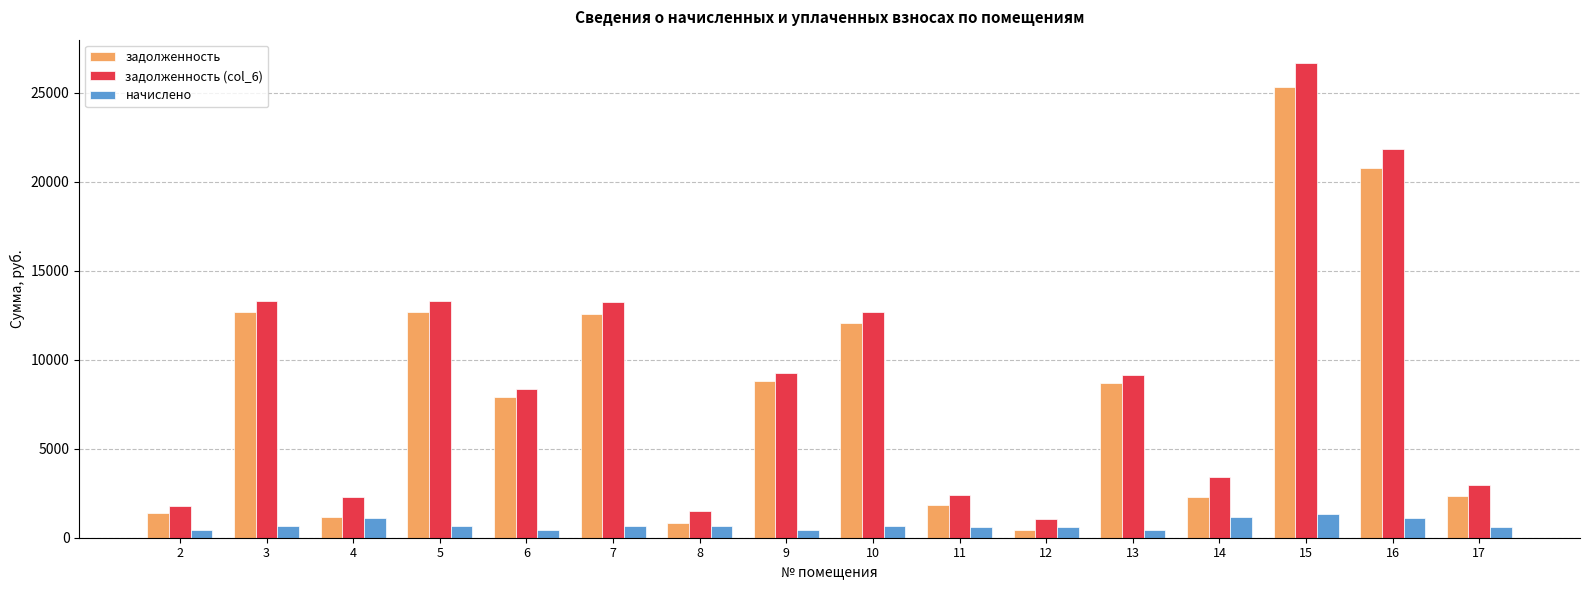

What is the minimum value for задолженность (col_6)?

1040.5